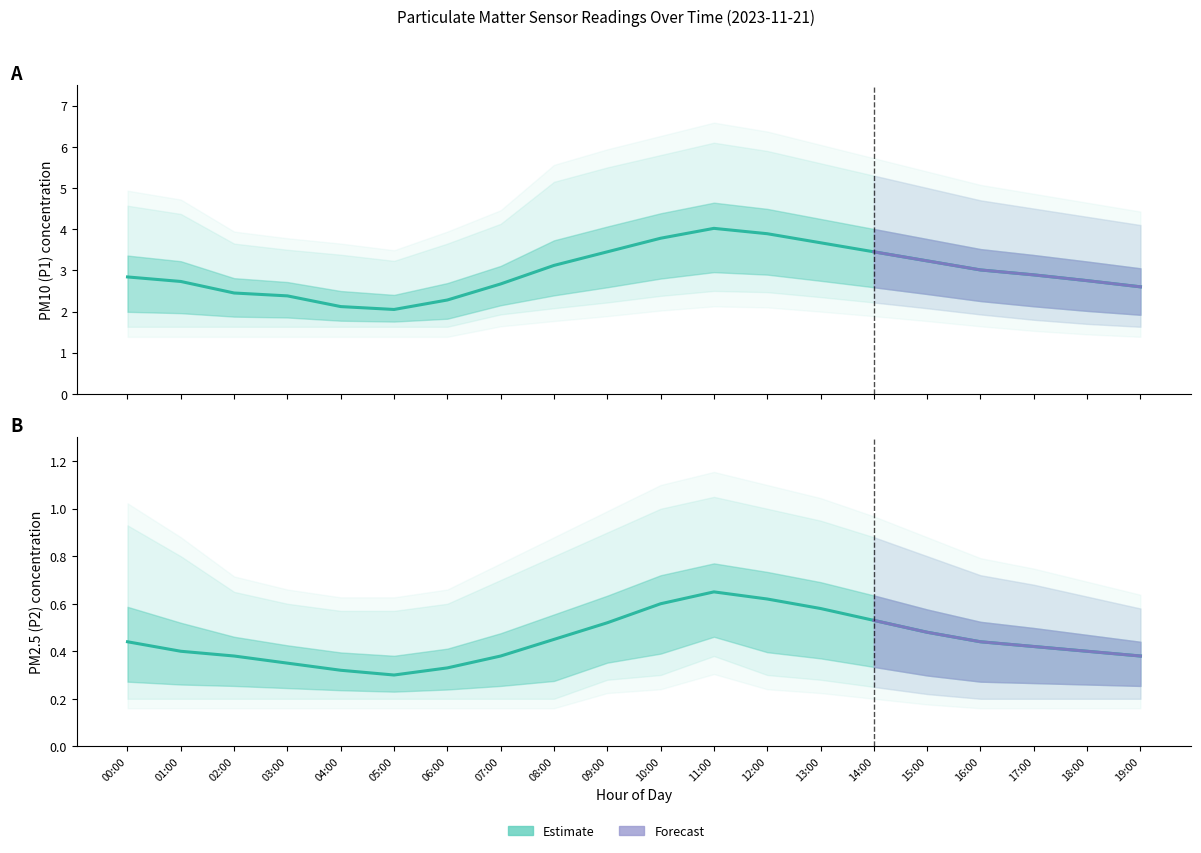

What position from the right is 06:00?

14